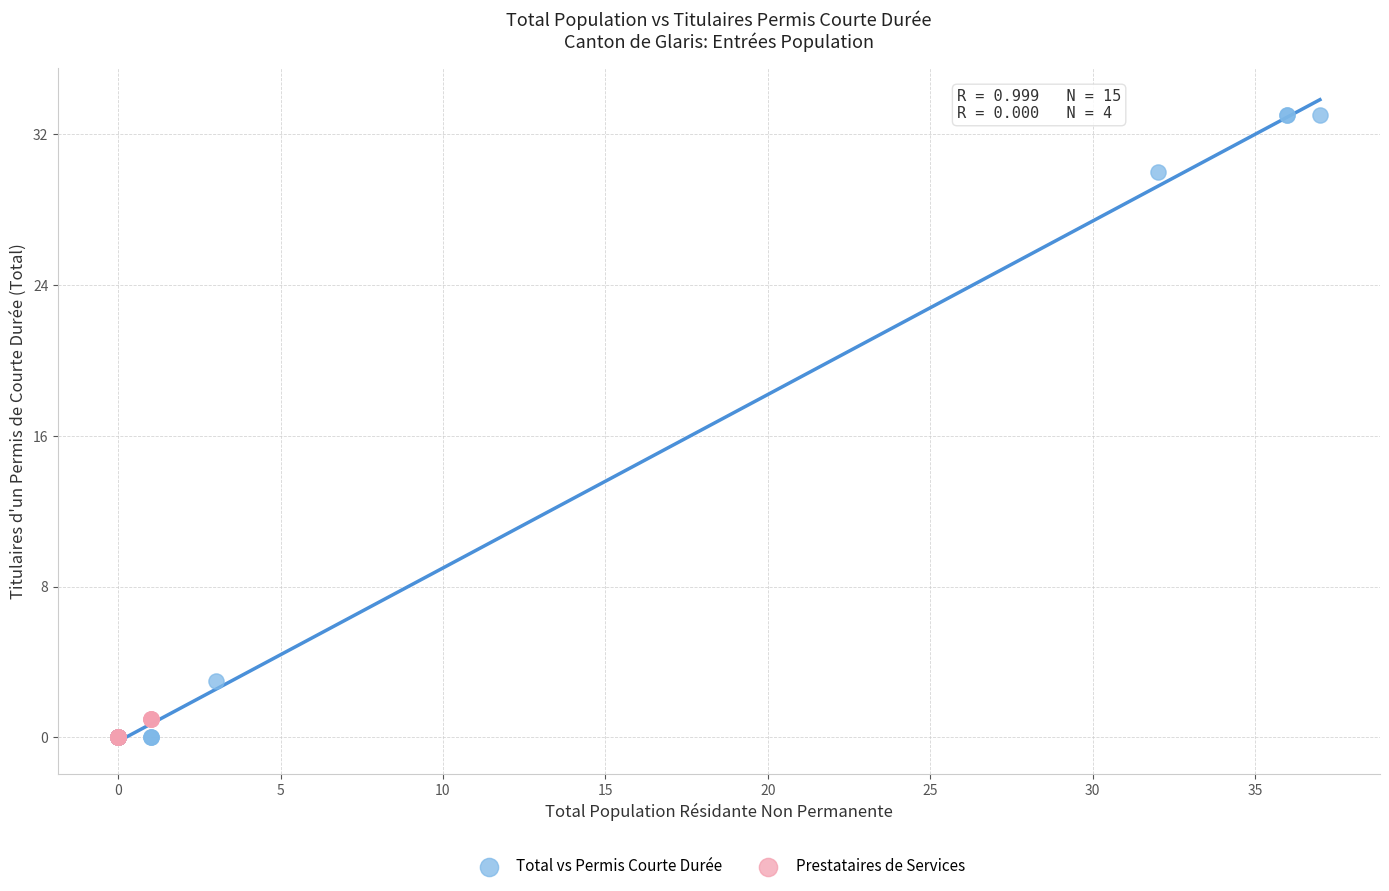

Which series contains the highest Y value?

Total vs Permis Courte Durée